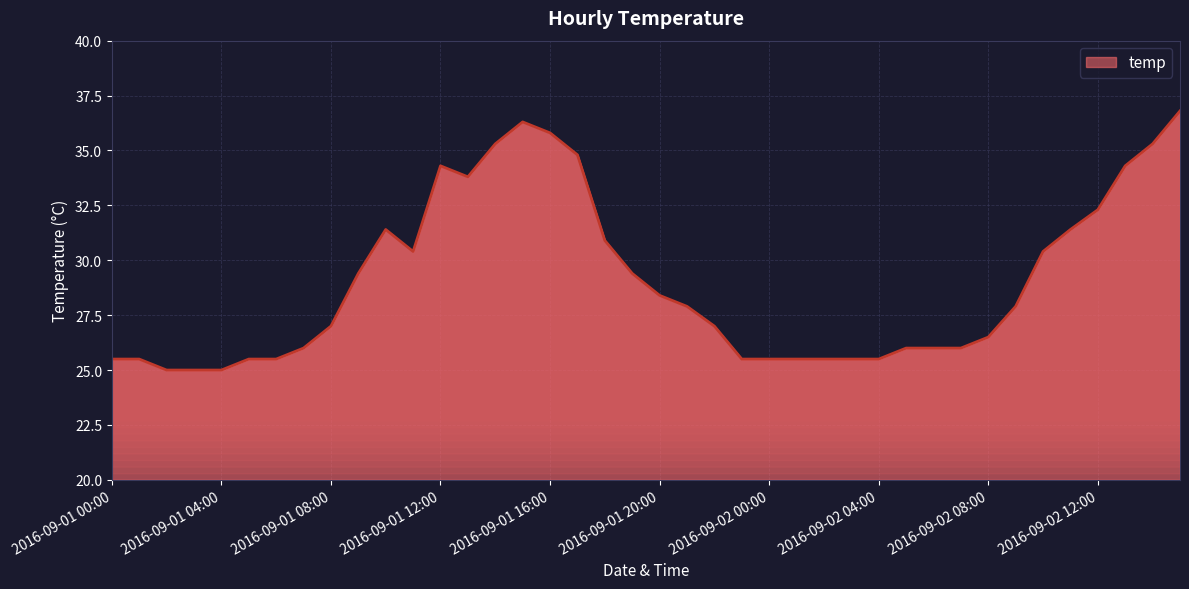

What is the difference between the maximum and minimum values?

11.8